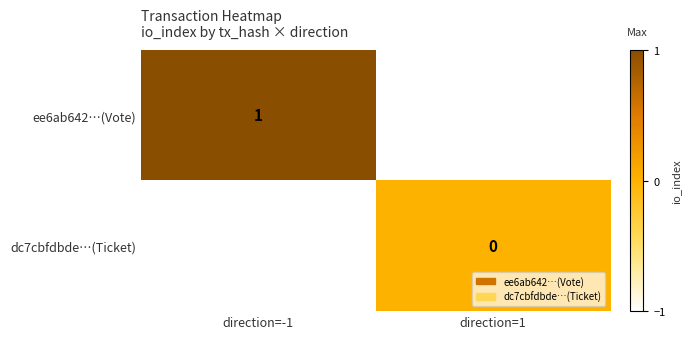

The ee6ab642…(Vote) series shows 1 at direction=-1. True or false?

True